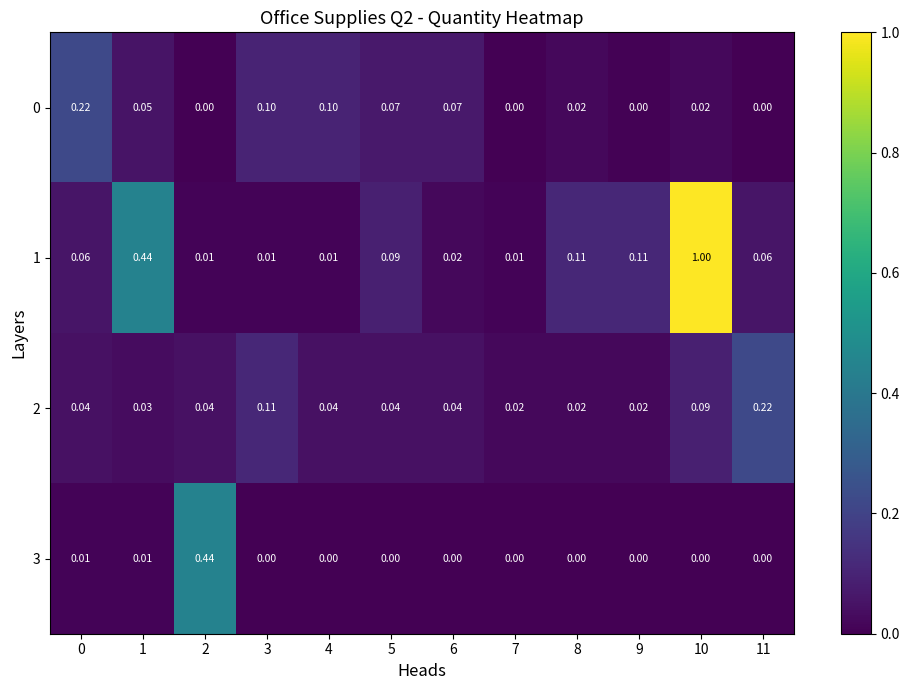

Count the number of data series in this chart.

4